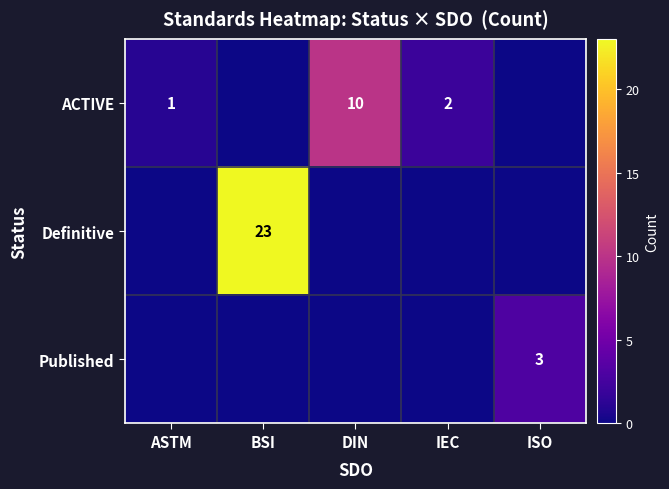

Which label corresponds to the largest value in the chart?

BSI